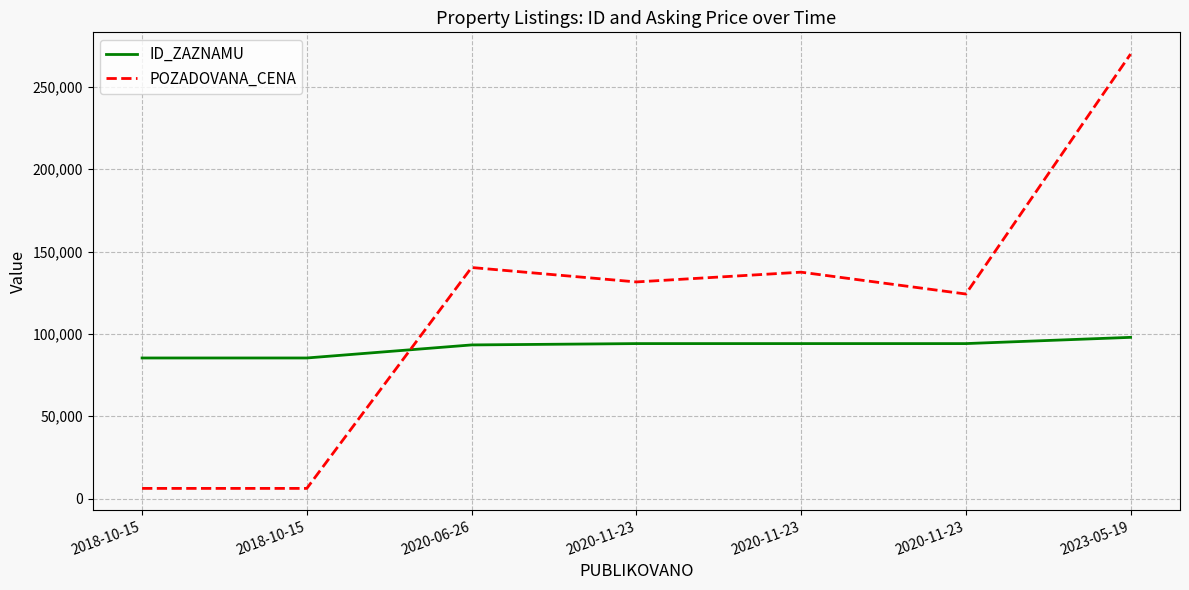

Between which two adjacent categories do POZADOVANA_CENA and ID_ZAZNAMU first intersect?

2018-10-15 and 2020-06-26